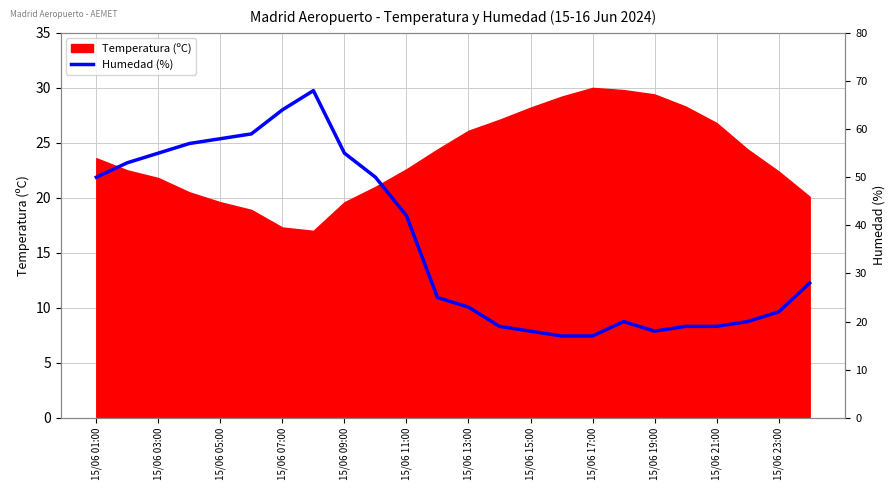

The Temperatura (ºC) series shows 26.8 at 15/06 21:00. True or false?

True